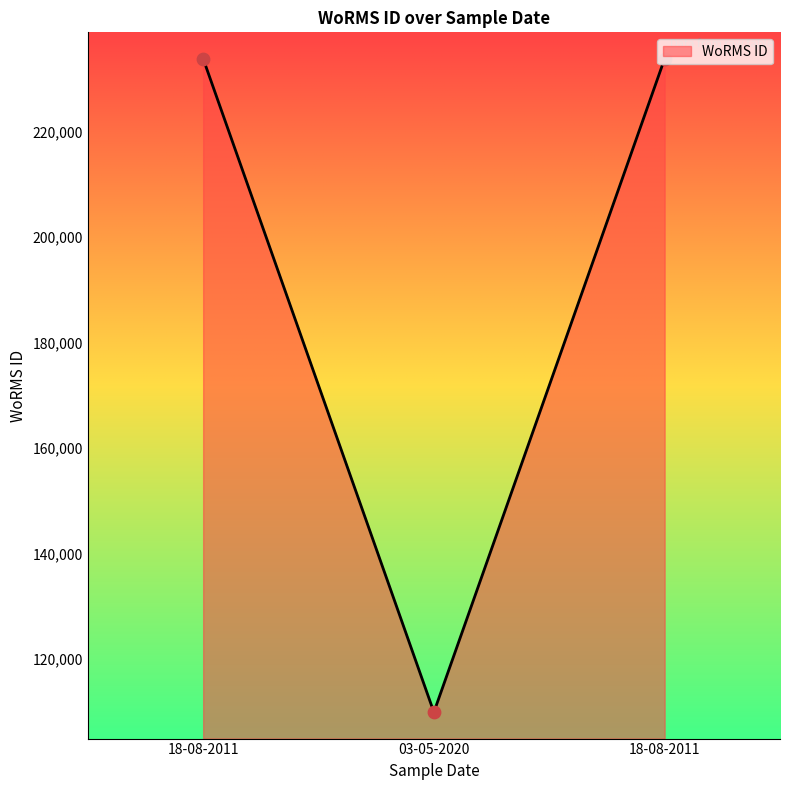

What is the change in value from 03-05-2020 to 18-08-2011?

+123895